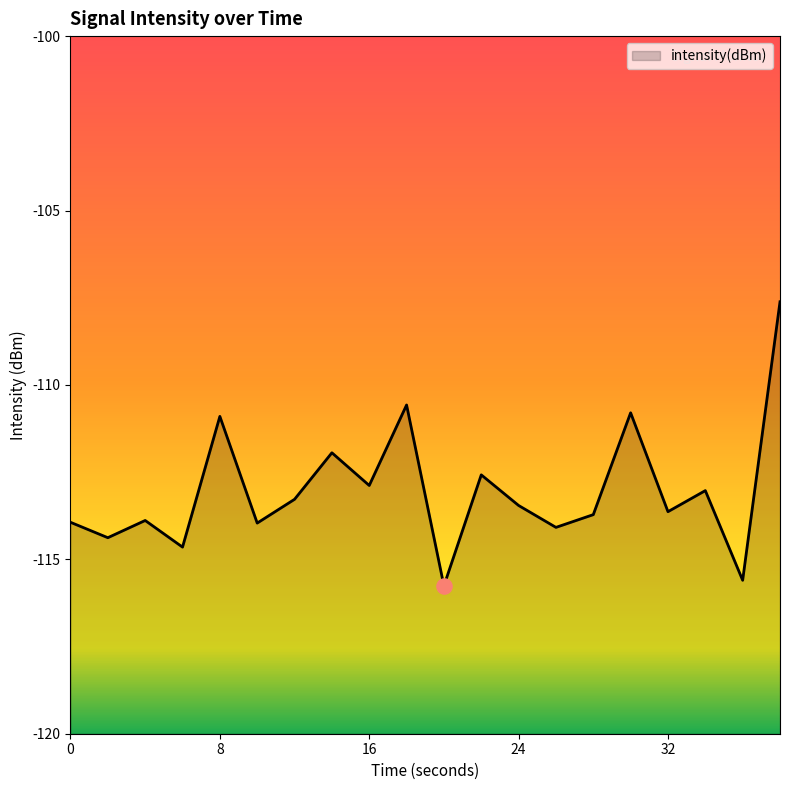

Between 24 and 28, which is larger?

24